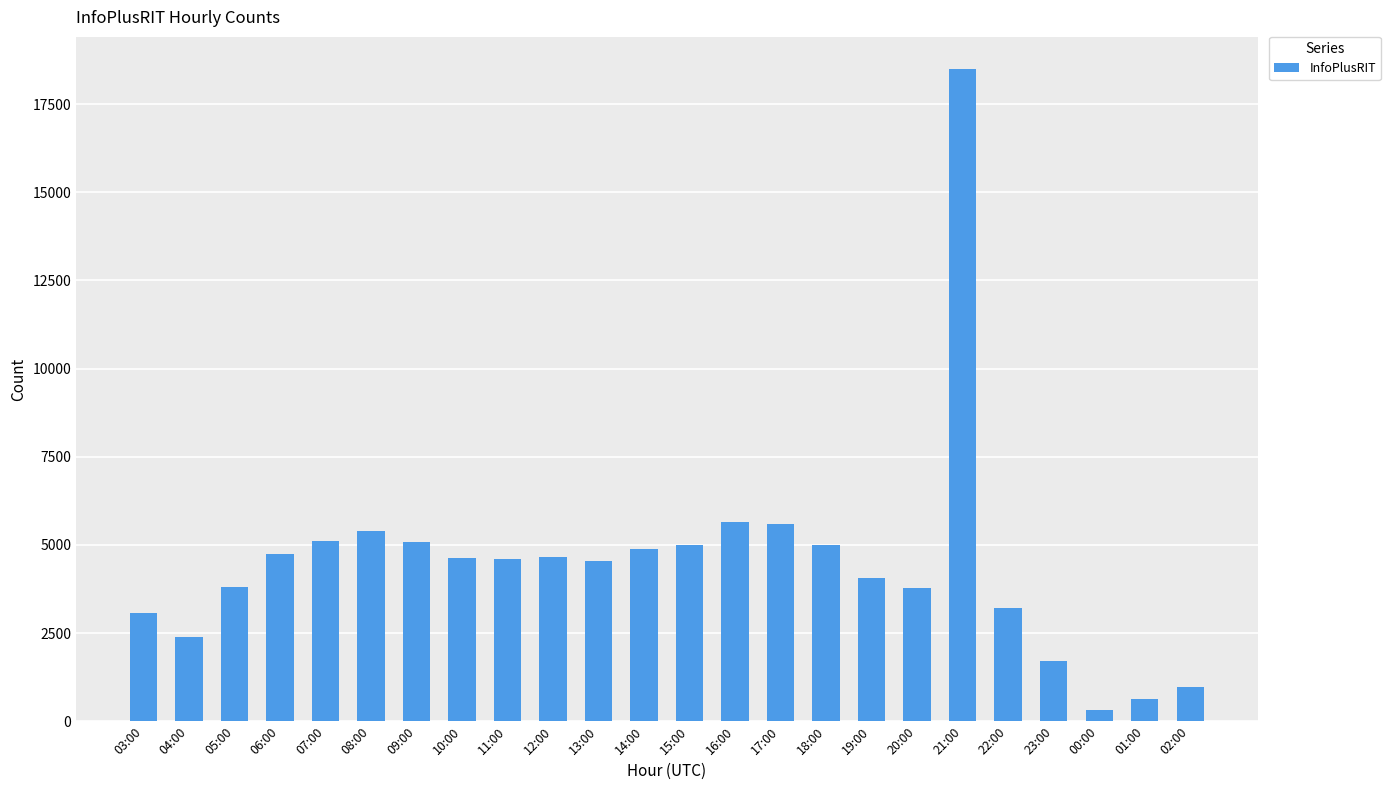

Is it true that the value at 18:00 is 7667?

False